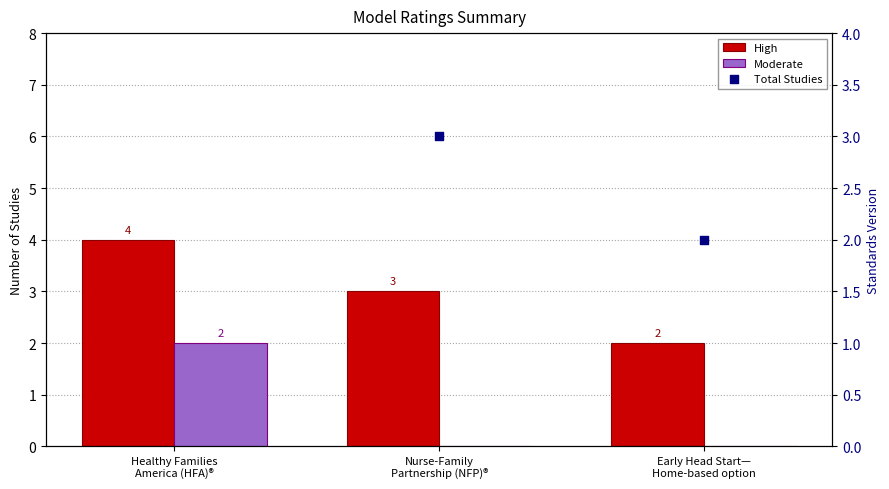

Which series contains the lowest Y value?

Moderate